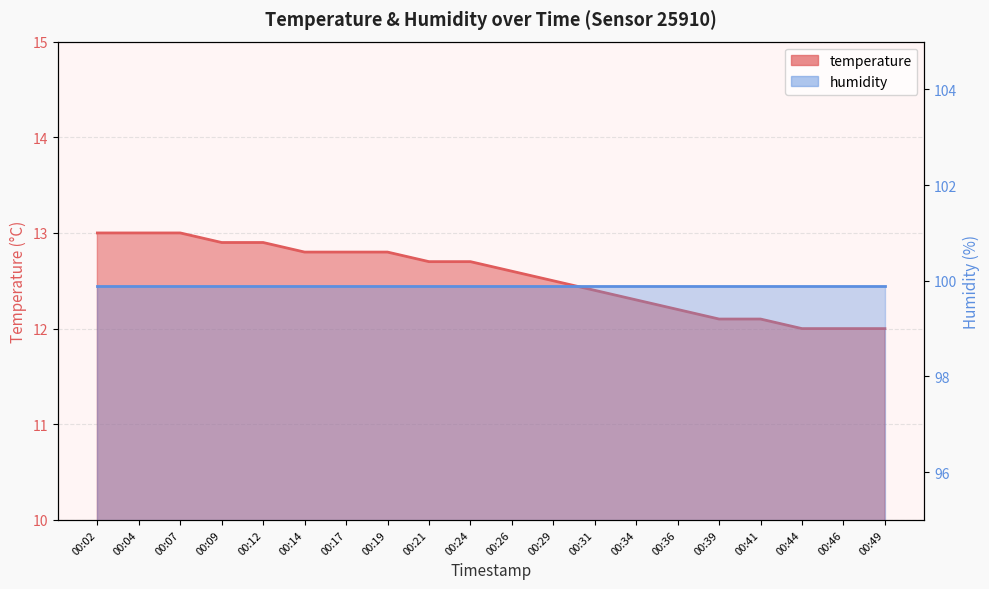

What is the value of the 17th point from the left?

12.1